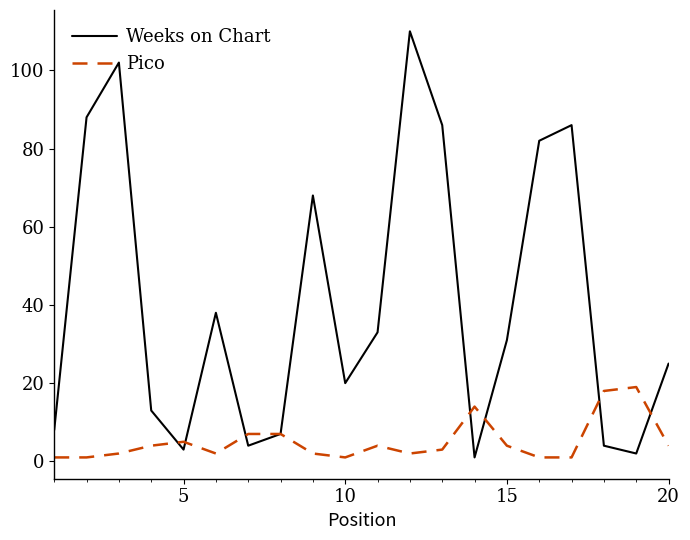

What is the maximum value shown in the chart?

110